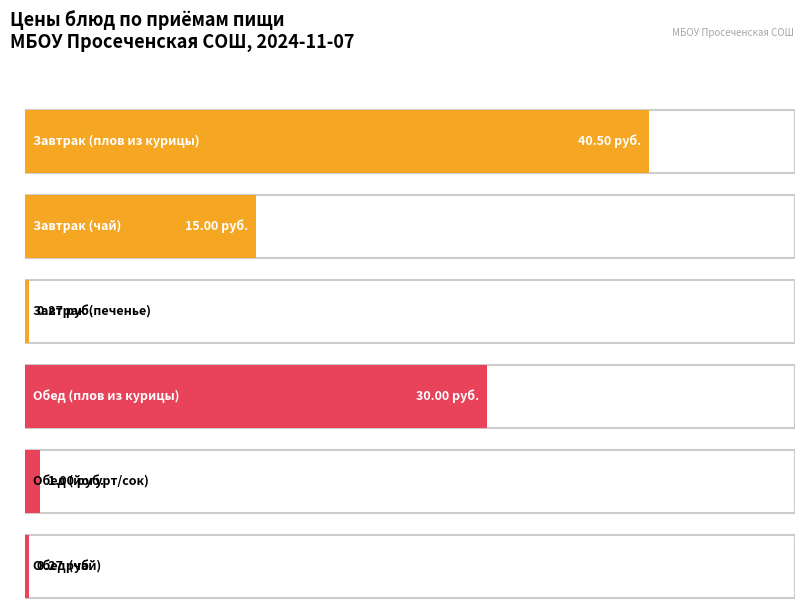

What is the label of the 1st bar from the right?

печенье